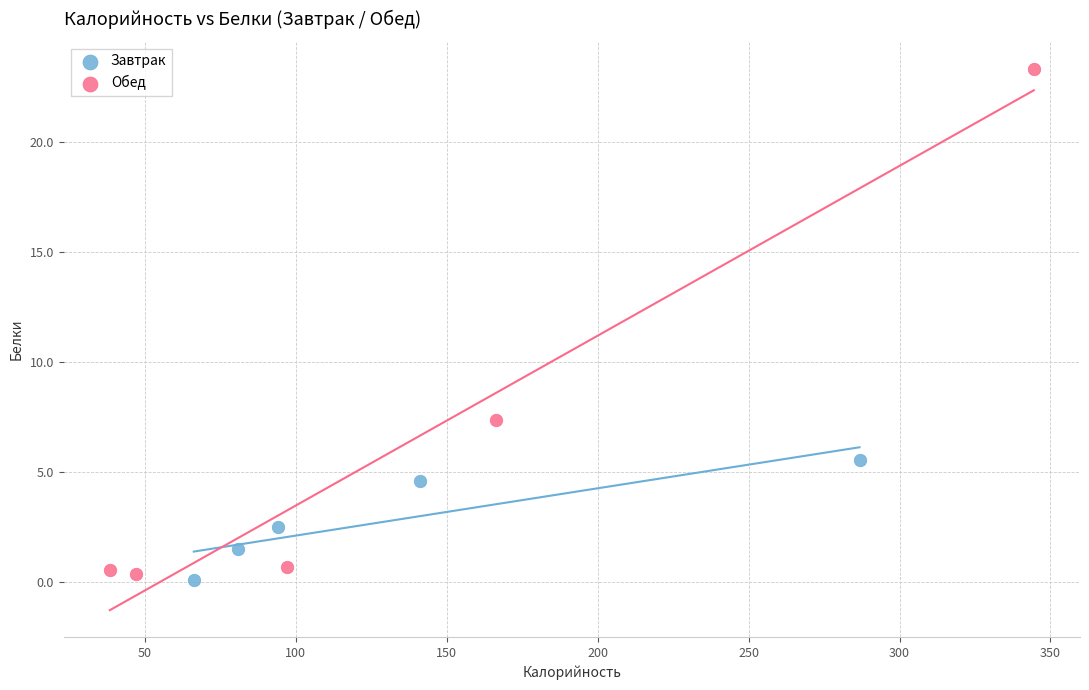

Which series contains the highest Y value?

Обед